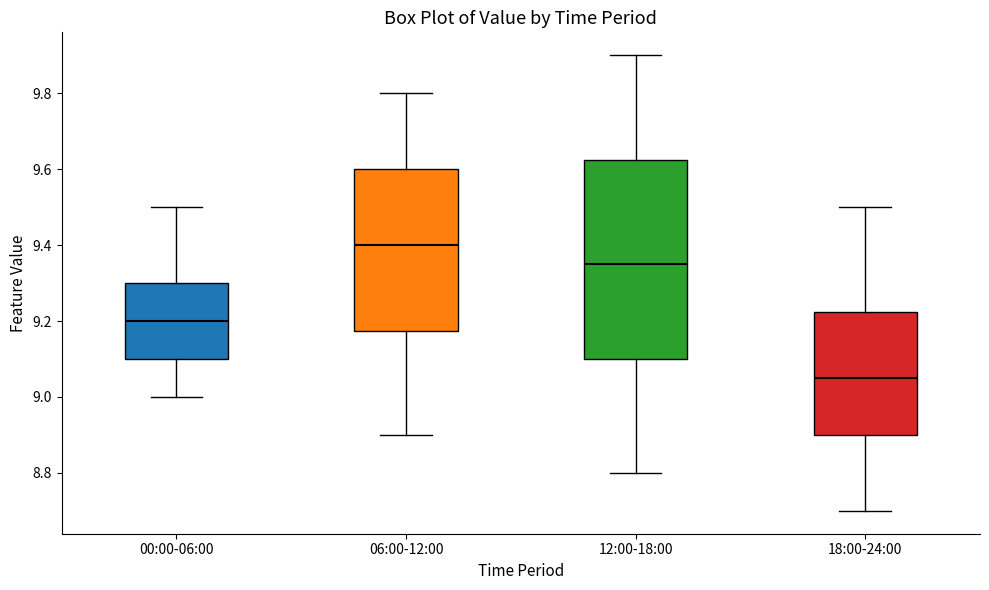

Reading left to right, transcribe this box plot: for each box, give where its median line is, the range the box spans, and where its two whiskers end, as read against the y-axis. The values are not printed on the chart, so give them approximately, as read against the axis.

00:00-06:00: median 9.20, box 9.10 to 9.30, whiskers 9.00 to 9.50
06:00-12:00: median 9.40, box 9.18 to 9.60, whiskers 8.90 to 9.80
12:00-18:00: median 9.36, box 9.10 to 9.62, whiskers 8.80 to 9.90
18:00-24:00: median 9.06, box 8.90 to 9.22, whiskers 8.70 to 9.50